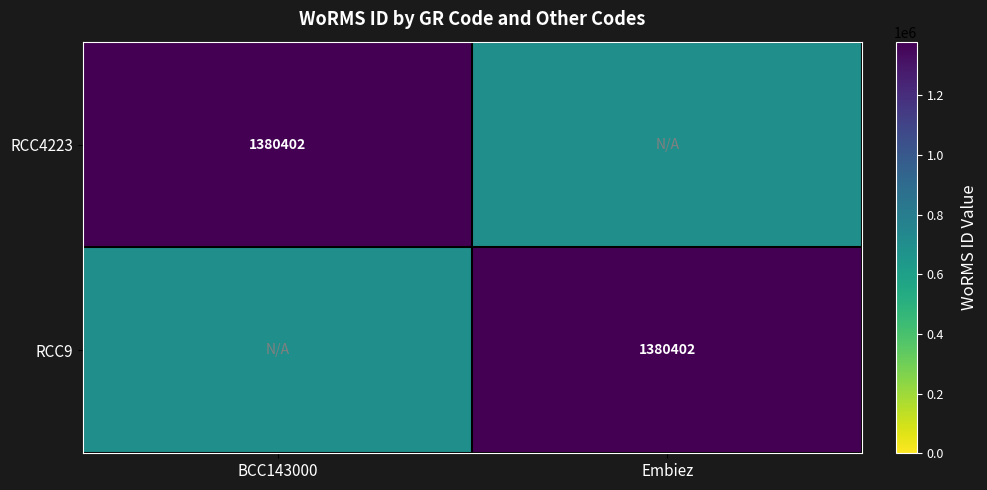

True or false: RCC9 has a value of 1380402 at Embiez.

True